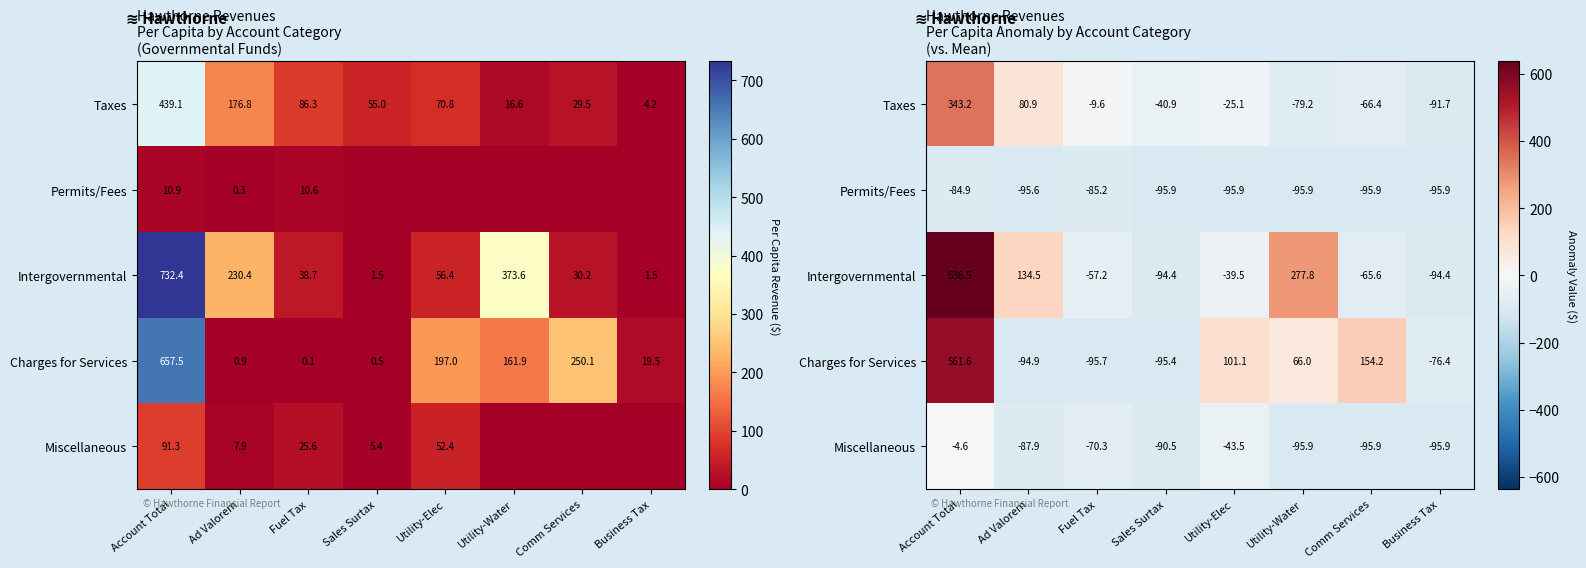

At Comm Services, list the series in order from smallest to largest.

Permits/Fees, Miscellaneous, Taxes, Intergovernmental, Charges for Services